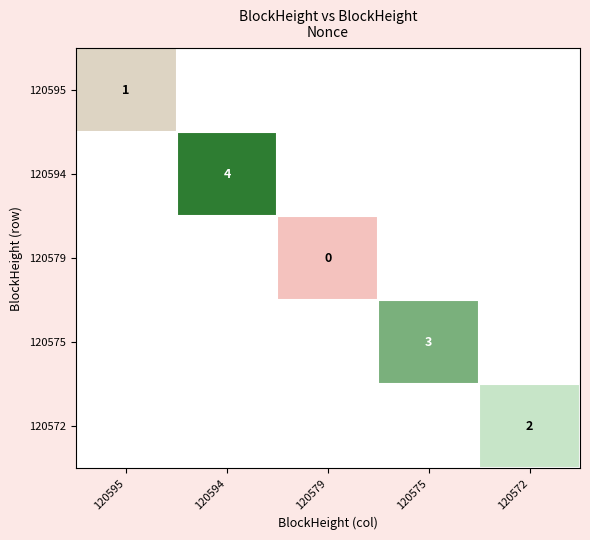

True or false: 120595 has a value of 1 at 120595.

True